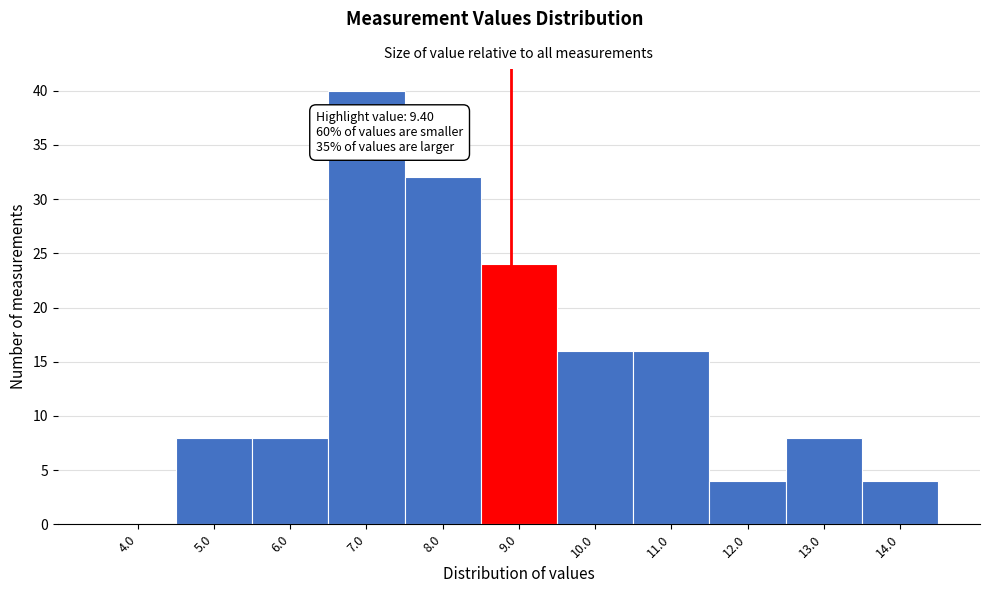

Reading left to right, list all the values displayed in this chart.

4.0=0	5.0=8	6.0=8	7.0=40	8.0=32	9.0=24	10.0=16	11.0=16	12.0=4	13.0=8	14.0=4